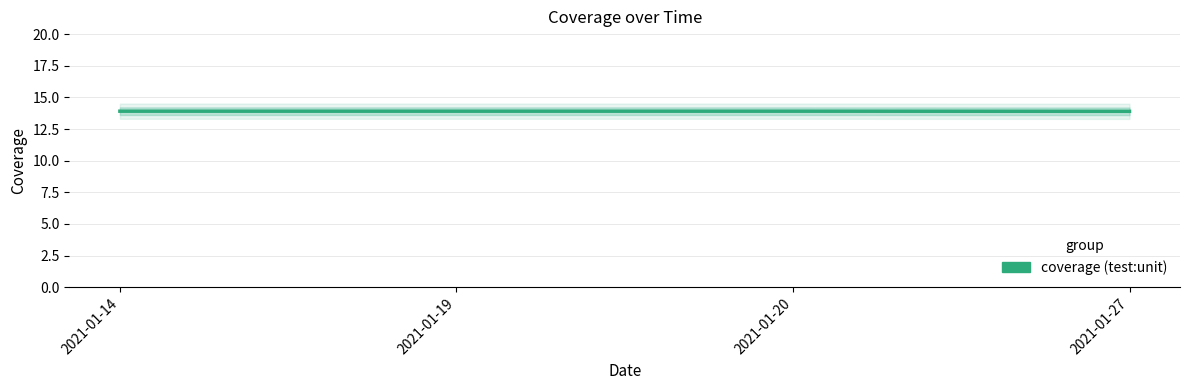

How many lines are shown in the chart?

1